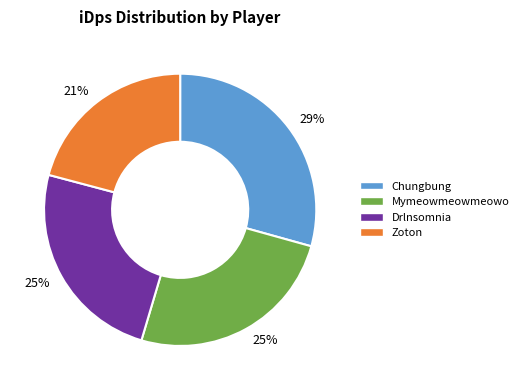

Does any single category account for the majority?

No